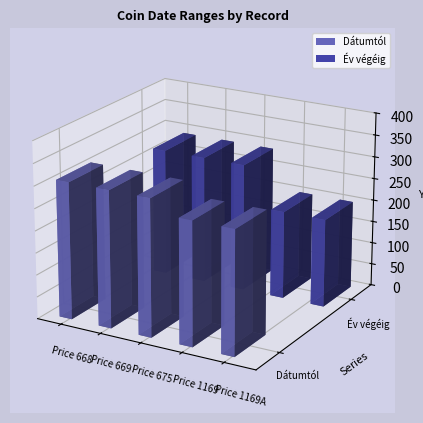

Which series has the widest spread of values?

Év végéig